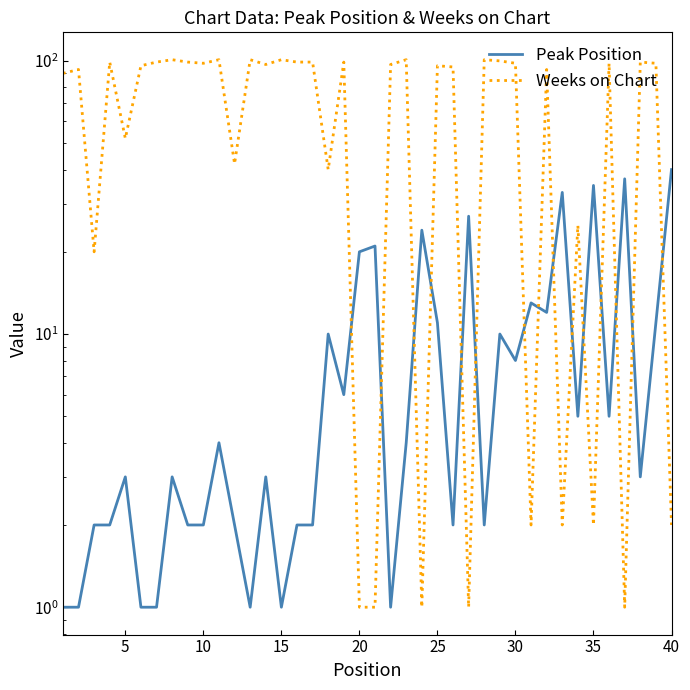

Which series ends up on top after the final intersection of Weeks on Chart and Peak Position?

Peak Position